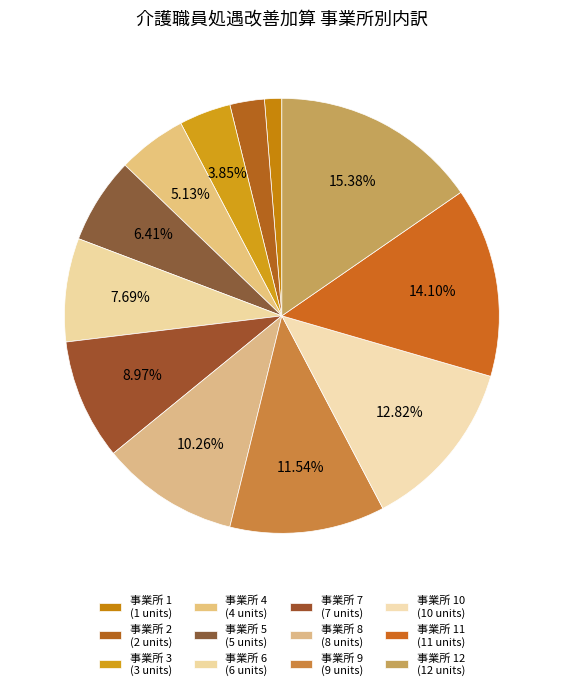

Count the number of slices in the pie.

12